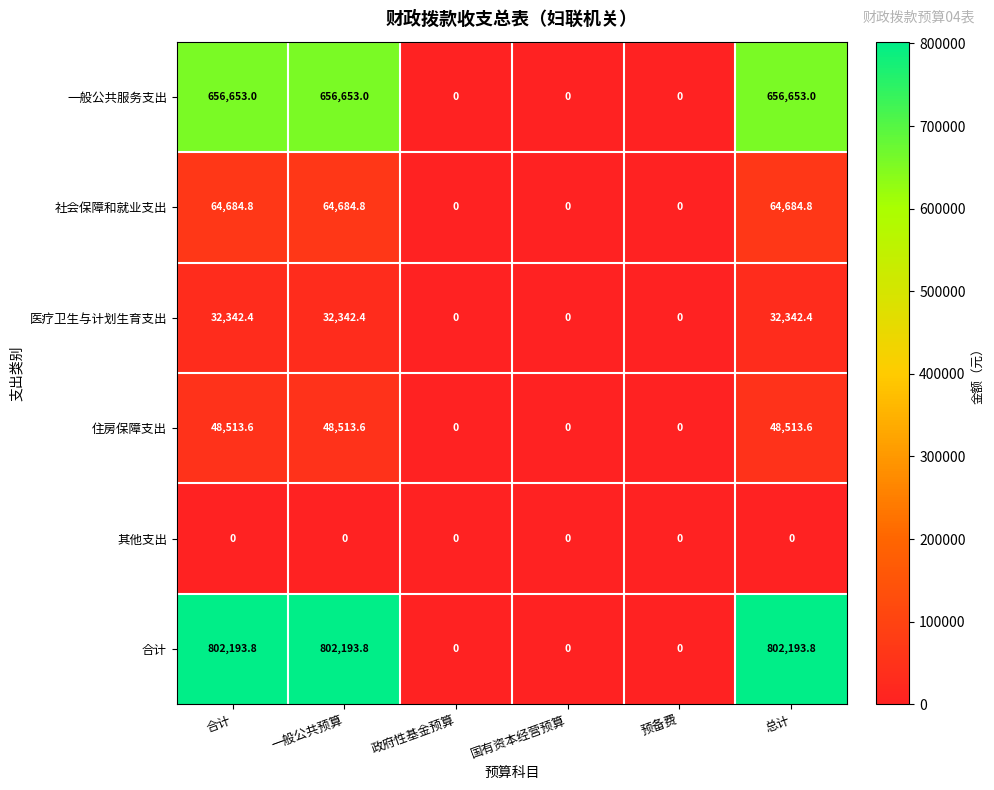

True or false: 住房保障支出 has a value of 48513.6 at 一般公共预算.

True